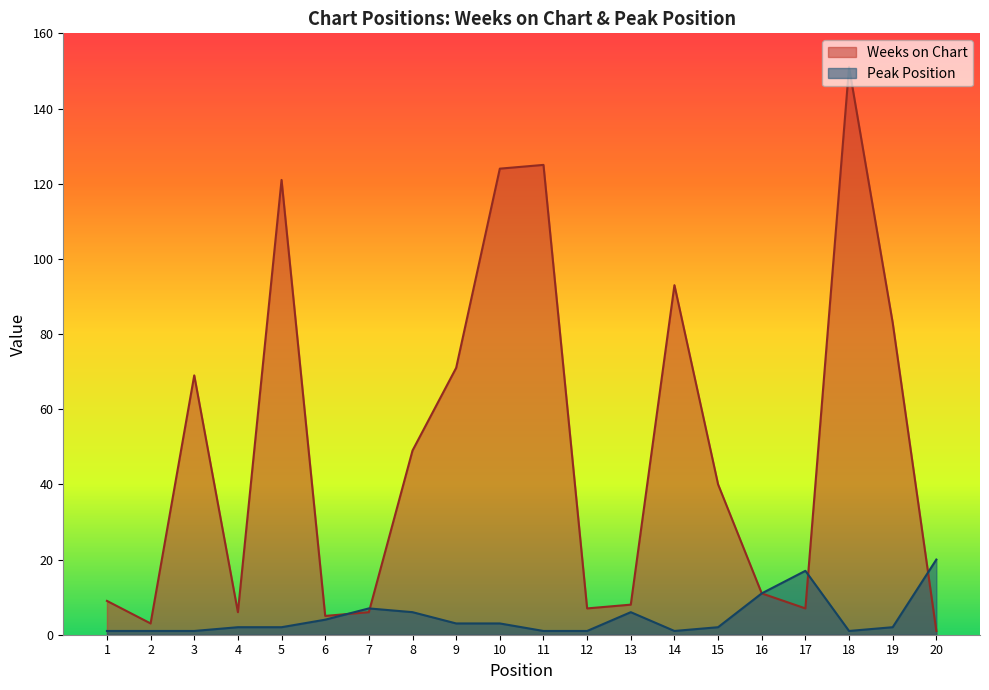

What is the total value across all series at 18?

152